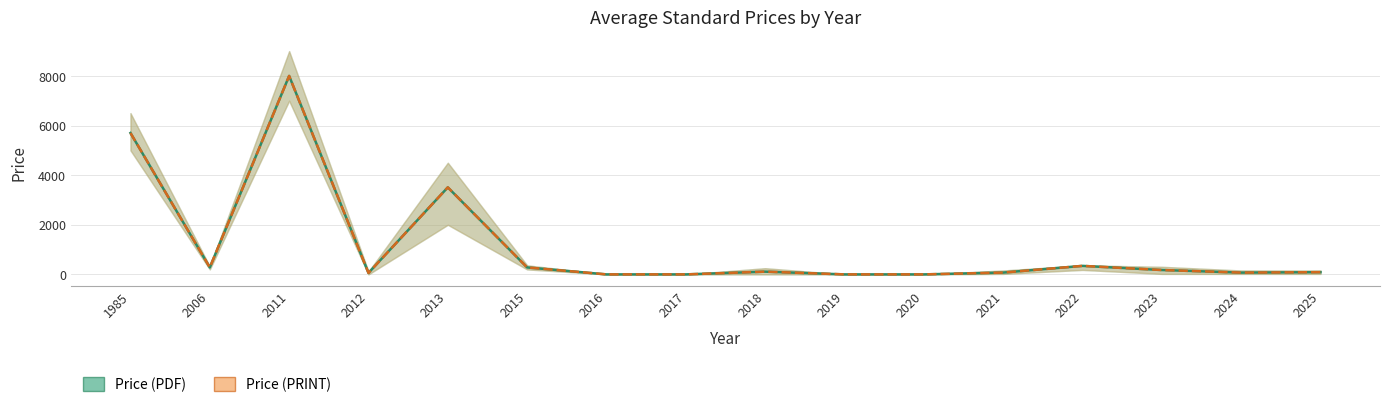

The Price (PRINT) series shows 5700 at 1985. True or false?

True